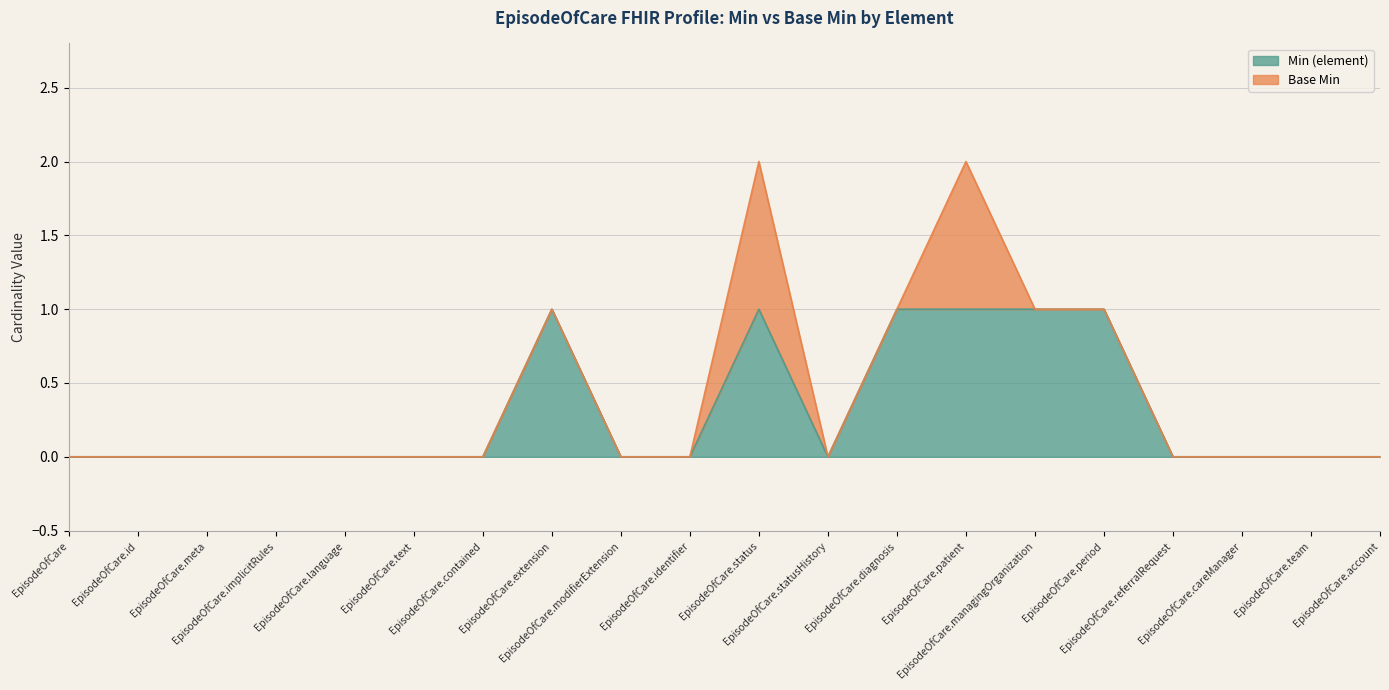

Is it true that the value at EpisodeOfCare.id is 0?

False